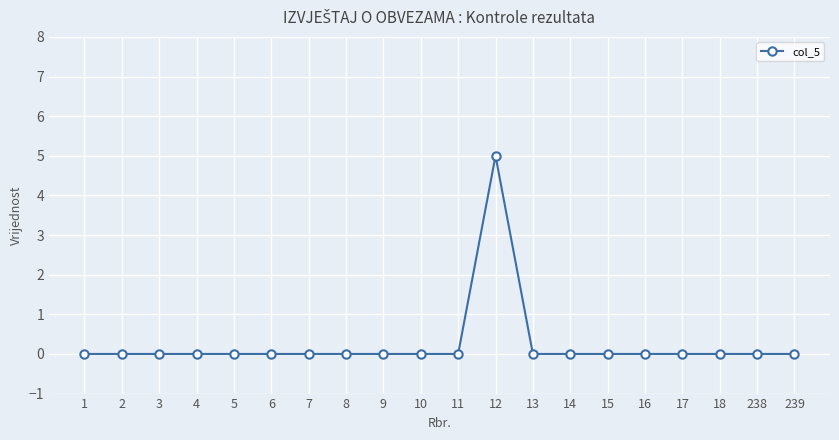

What is the greatest value displayed?

5